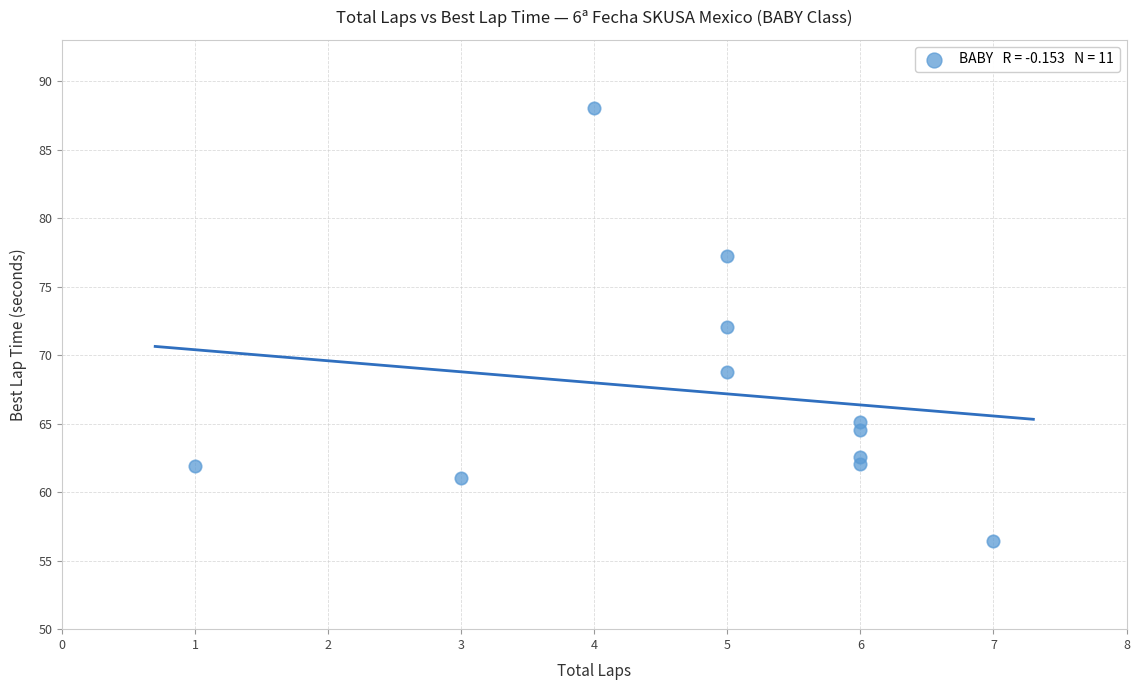

What is the range of X values (max minus min)?

6.0